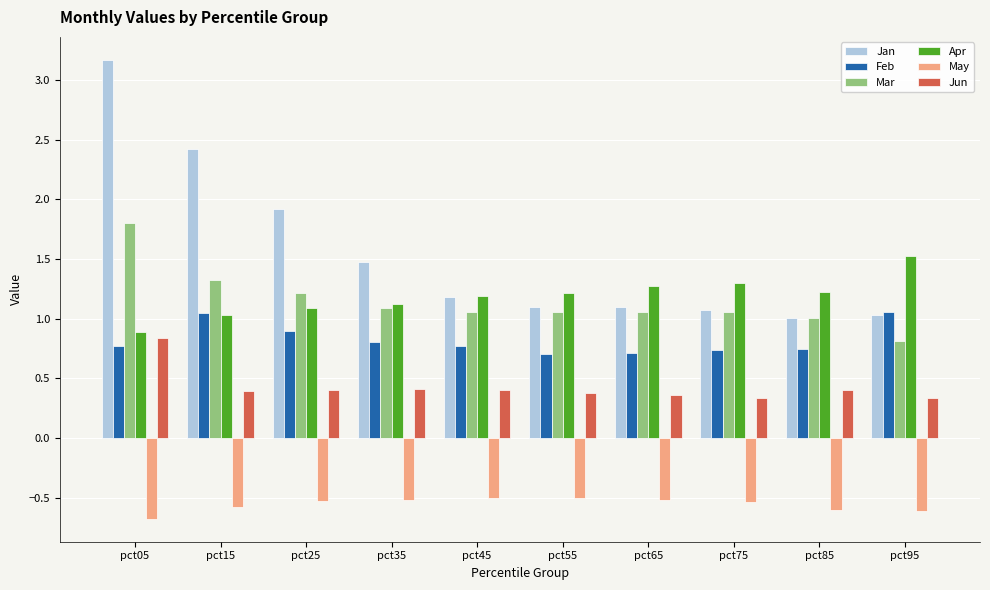

What is the average value of the Apr series?

1.2